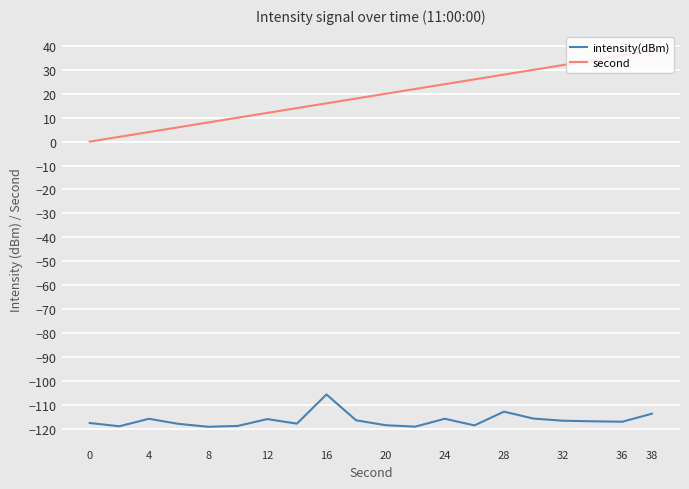

Which series has the largest total across all categories?

second